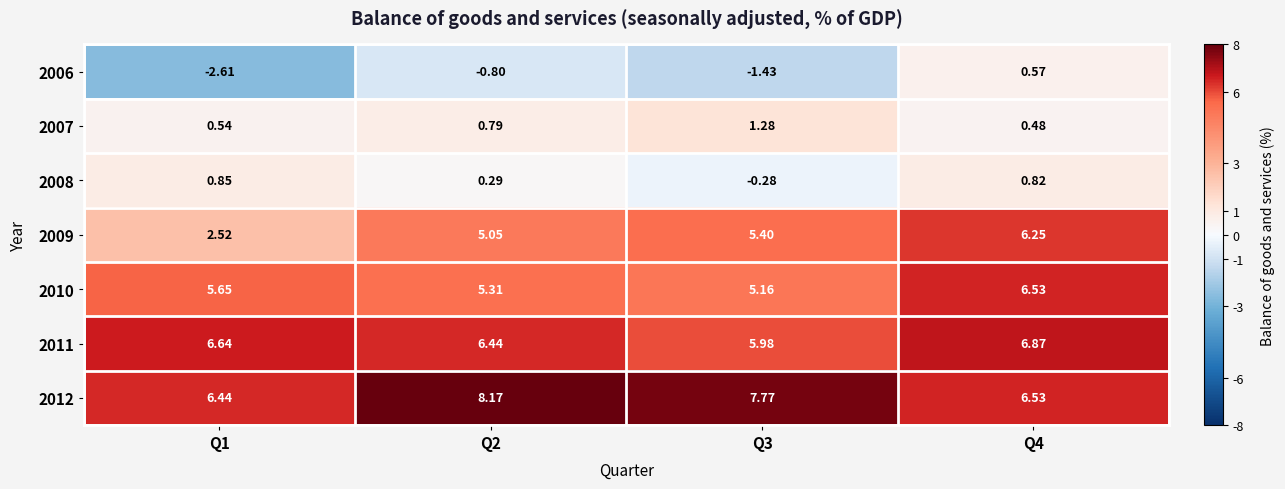

Which label corresponds to the smallest value in the chart?

Q1